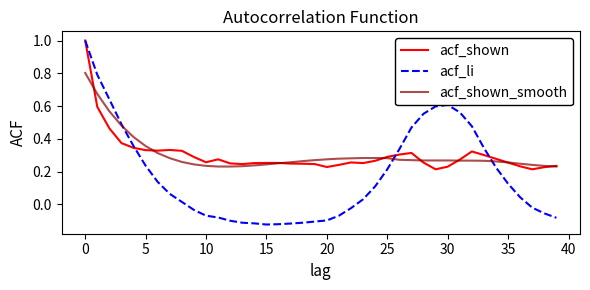

What is the sum of all acf_shown_smooth values?

12.1